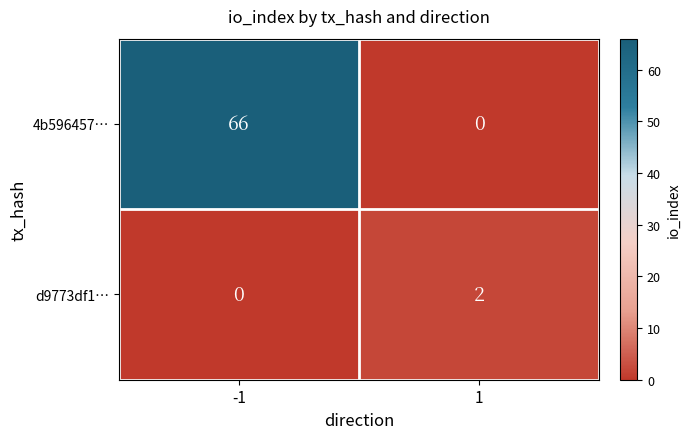

Rank the categories by 4b596457… value from lowest to highest.

1, -1